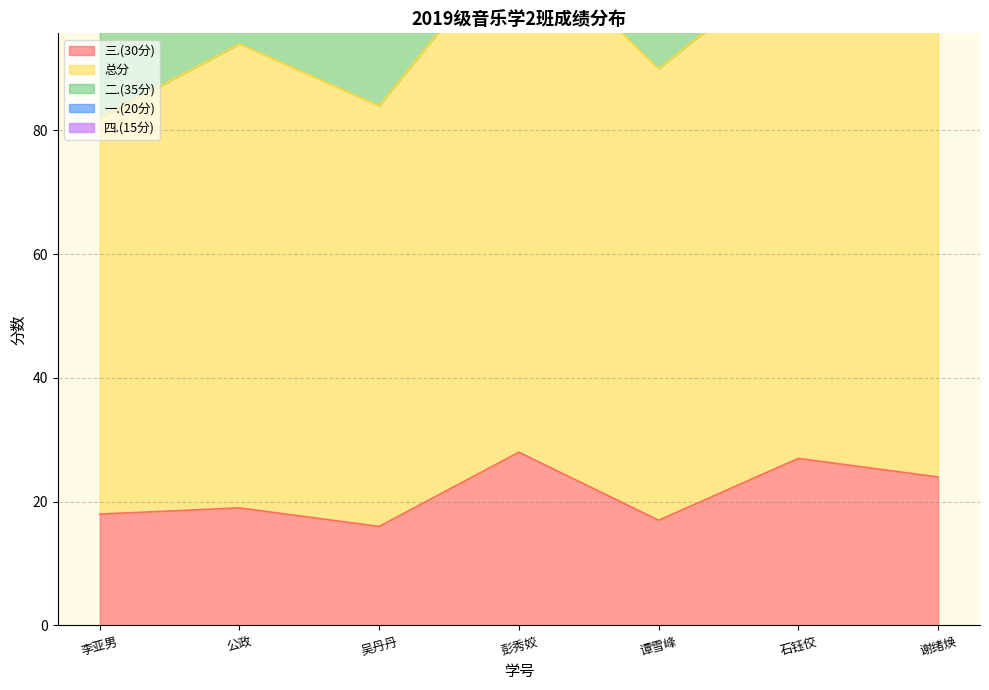

At how many categories does at least one series exceed 17?

7